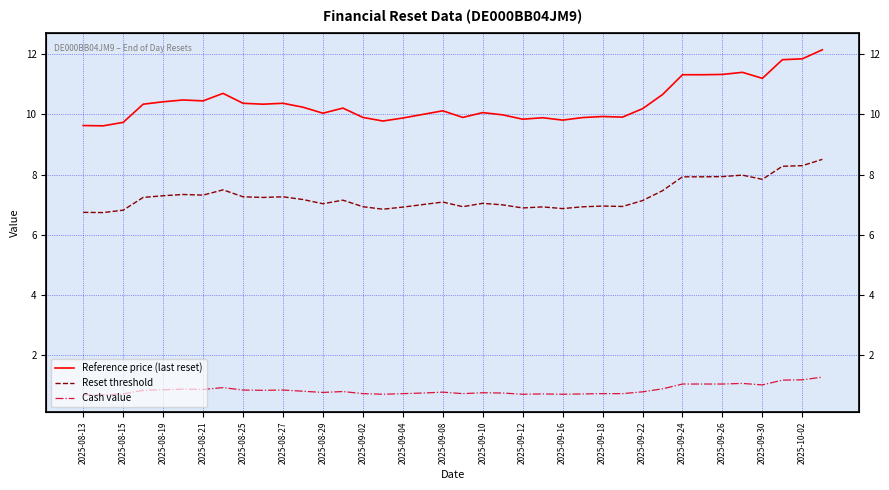

What is the sum of all Reference price (last reset) values?

395.1